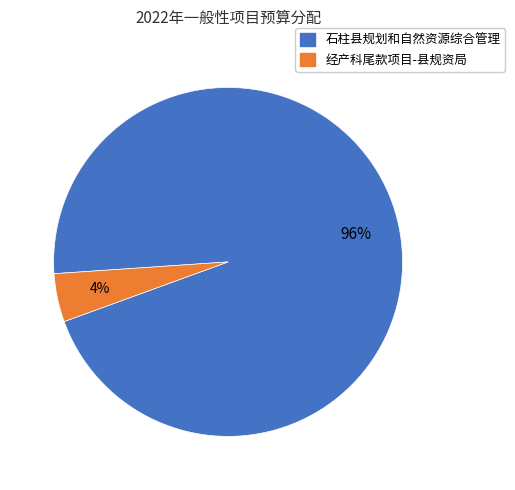

Combined, do 经产科尾款项目-县规资局 and 石柱县规划和自然资源综合管理 account for over 50%?

Yes